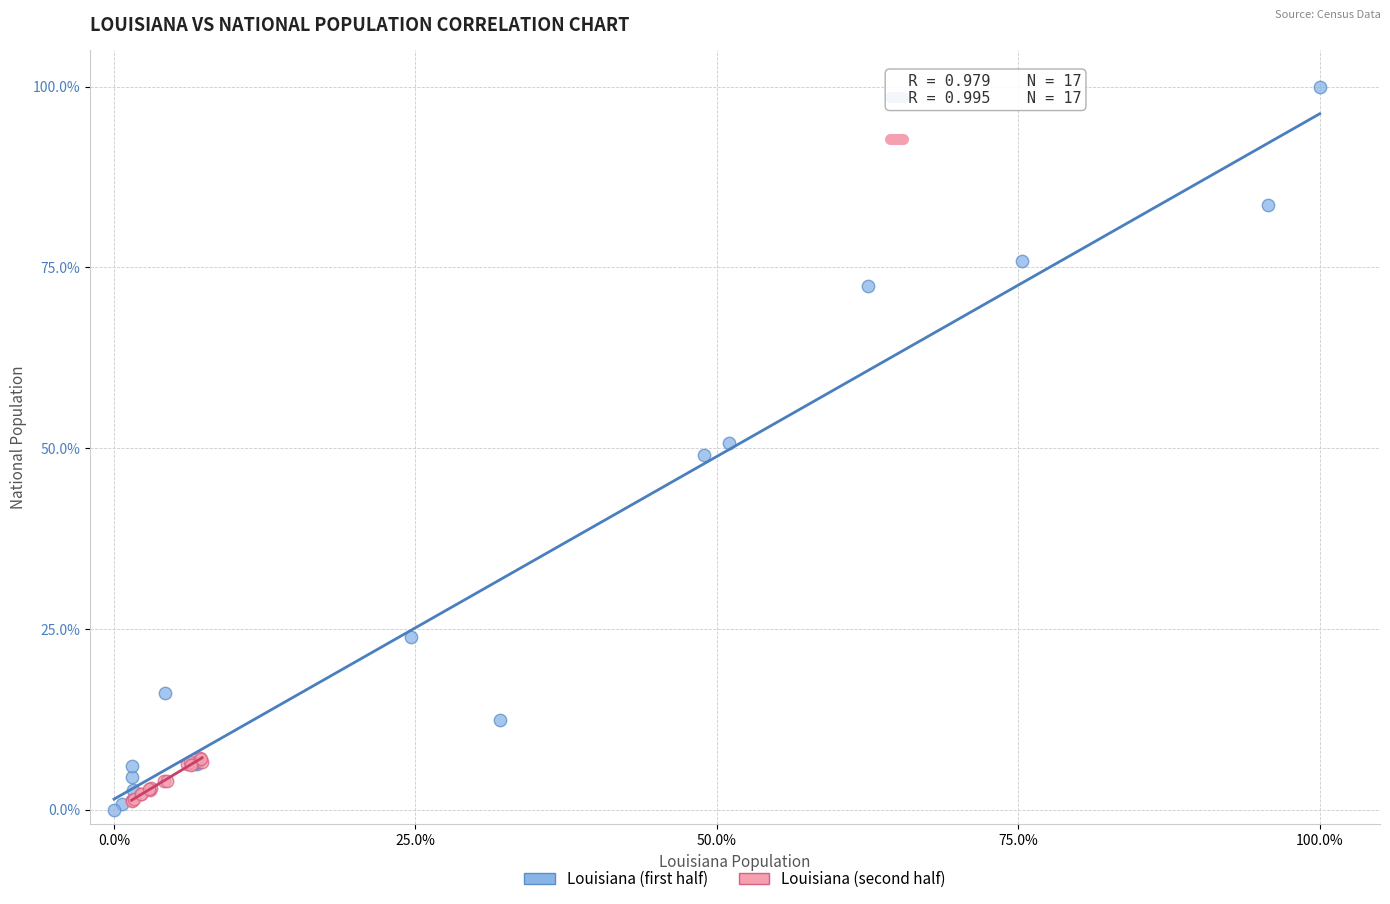

Which series reaches the maximum Y coordinate?

Louisiana (first half)